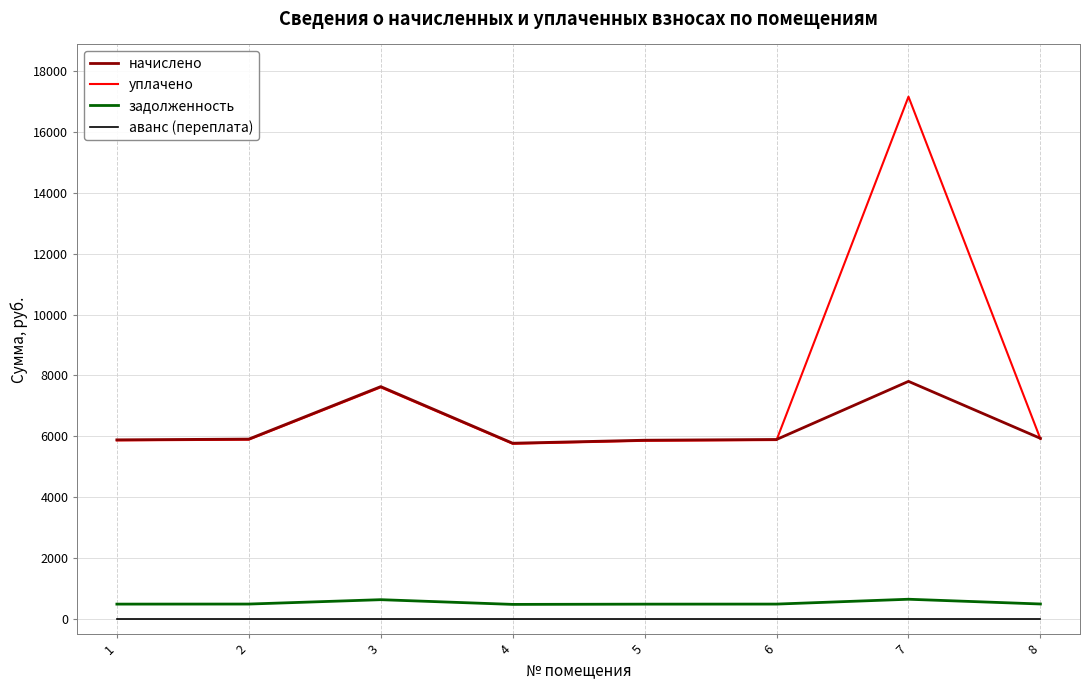

What is the sum of all задолженность values?

4226.1